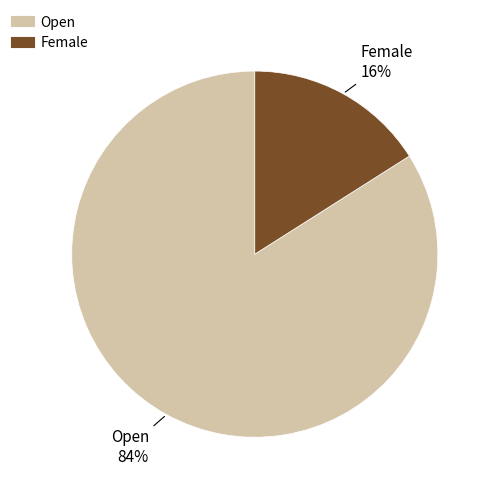

How many slices are in this pie chart?

2